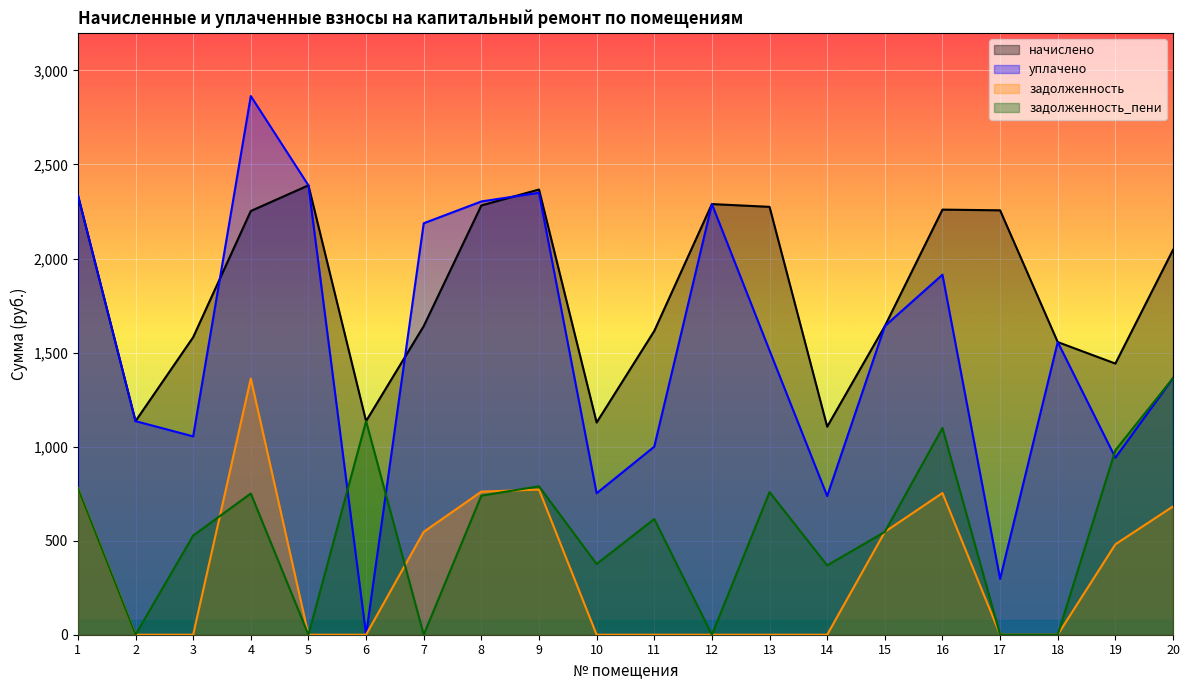

What is the average value of the задолженность_пени series?

541.5